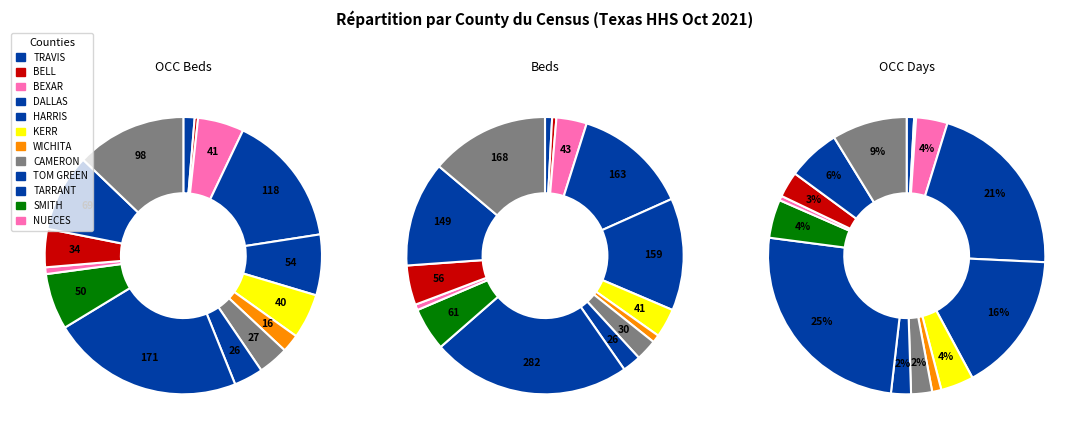

Which slice is the smallest?

beds